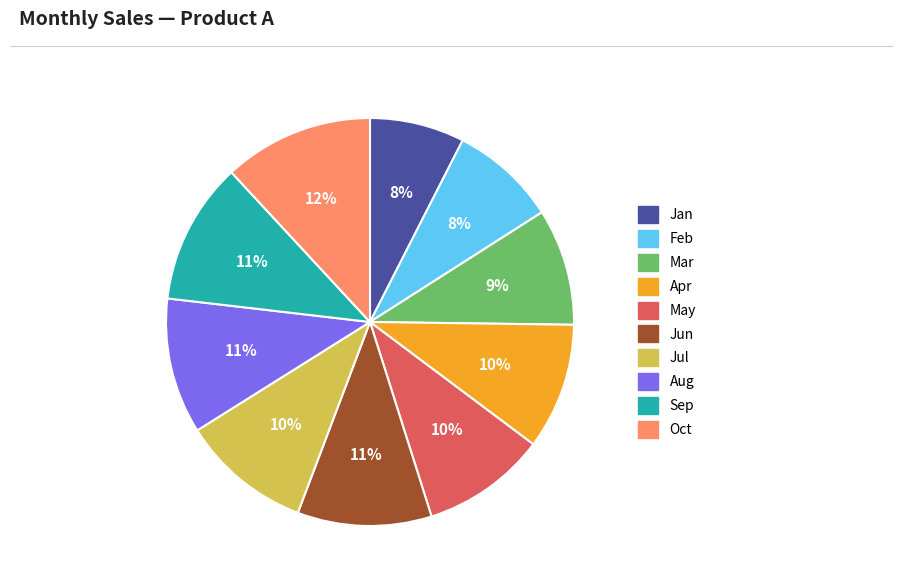

Between Sep and Oct, which is larger?

Oct